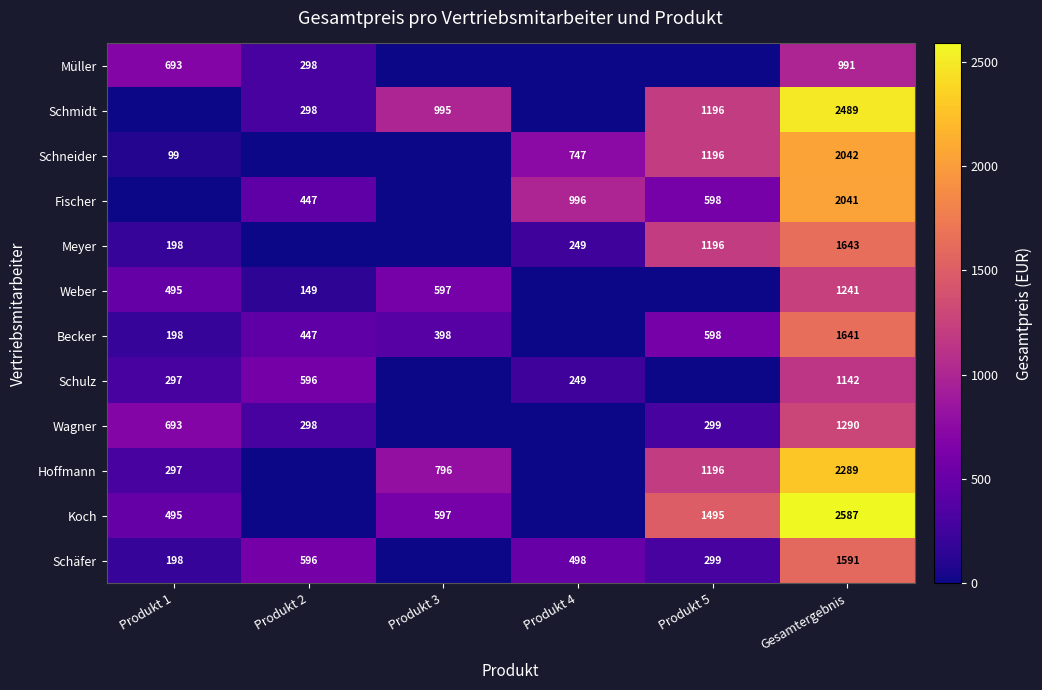

True or false: Schmidt has a value of 470 at Produkt 3.

False